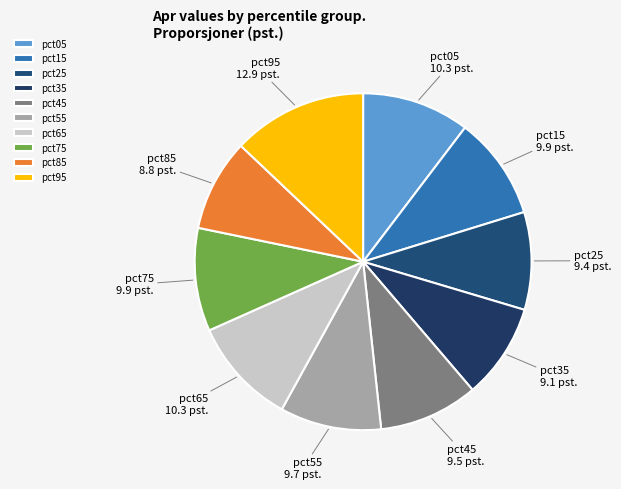

How many slices are in this pie chart?

10